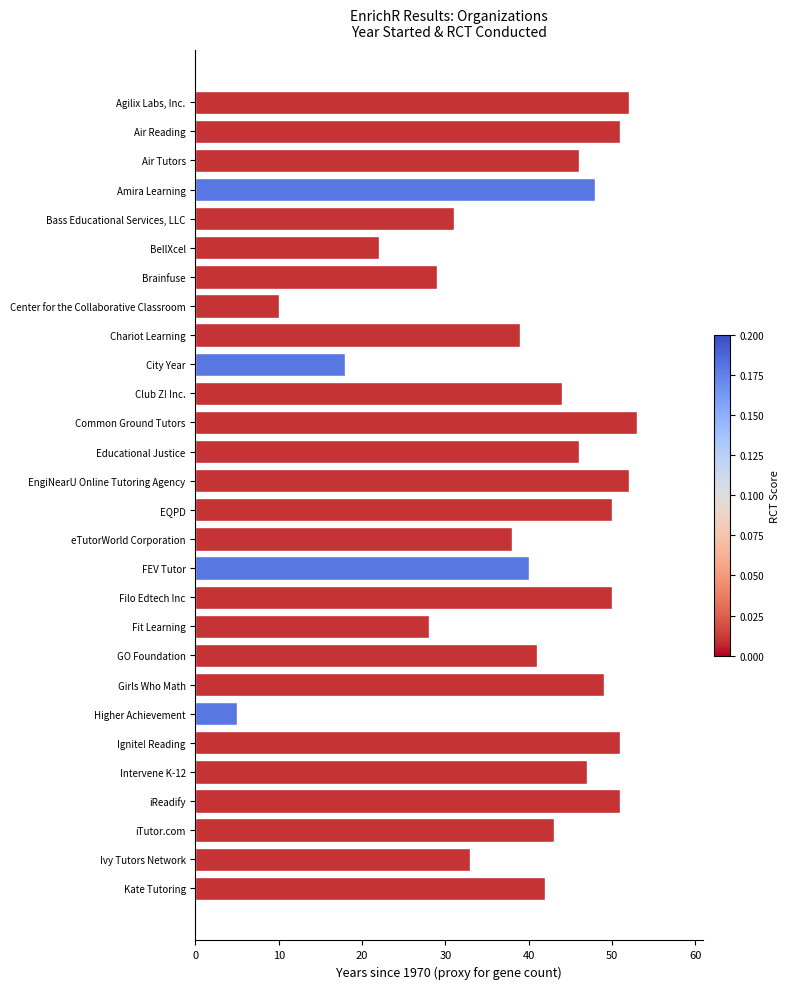

Which has a higher value, Bass Educational Services, LLC or Agilix Labs, Inc.?

Agilix Labs, Inc.